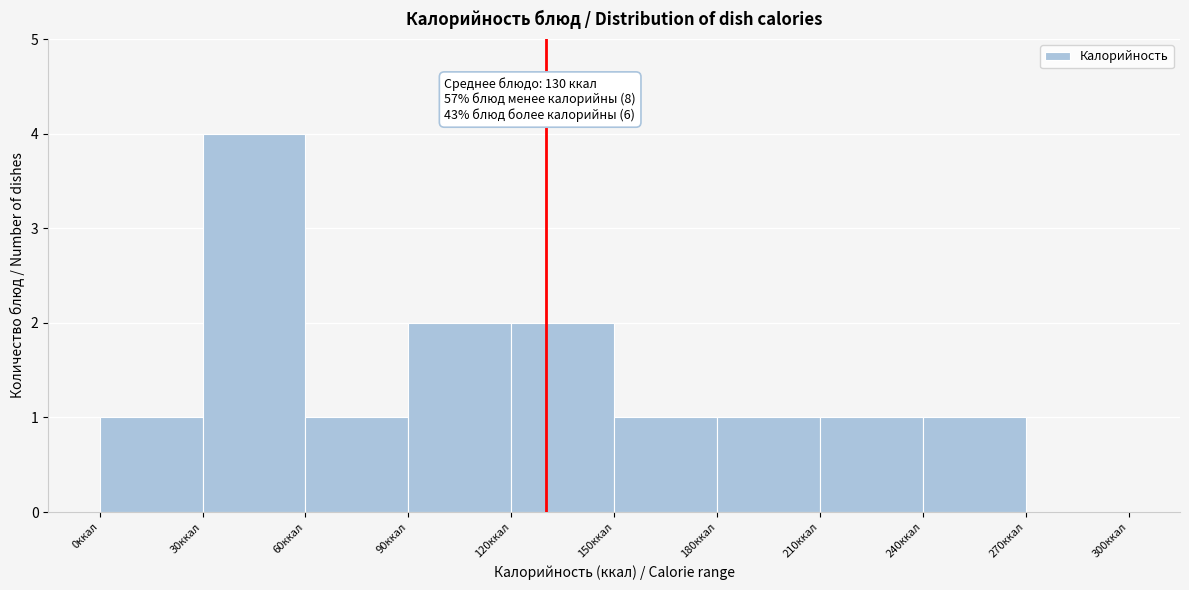

Over which range of the x-axis is the bar tallest?

30 to 60